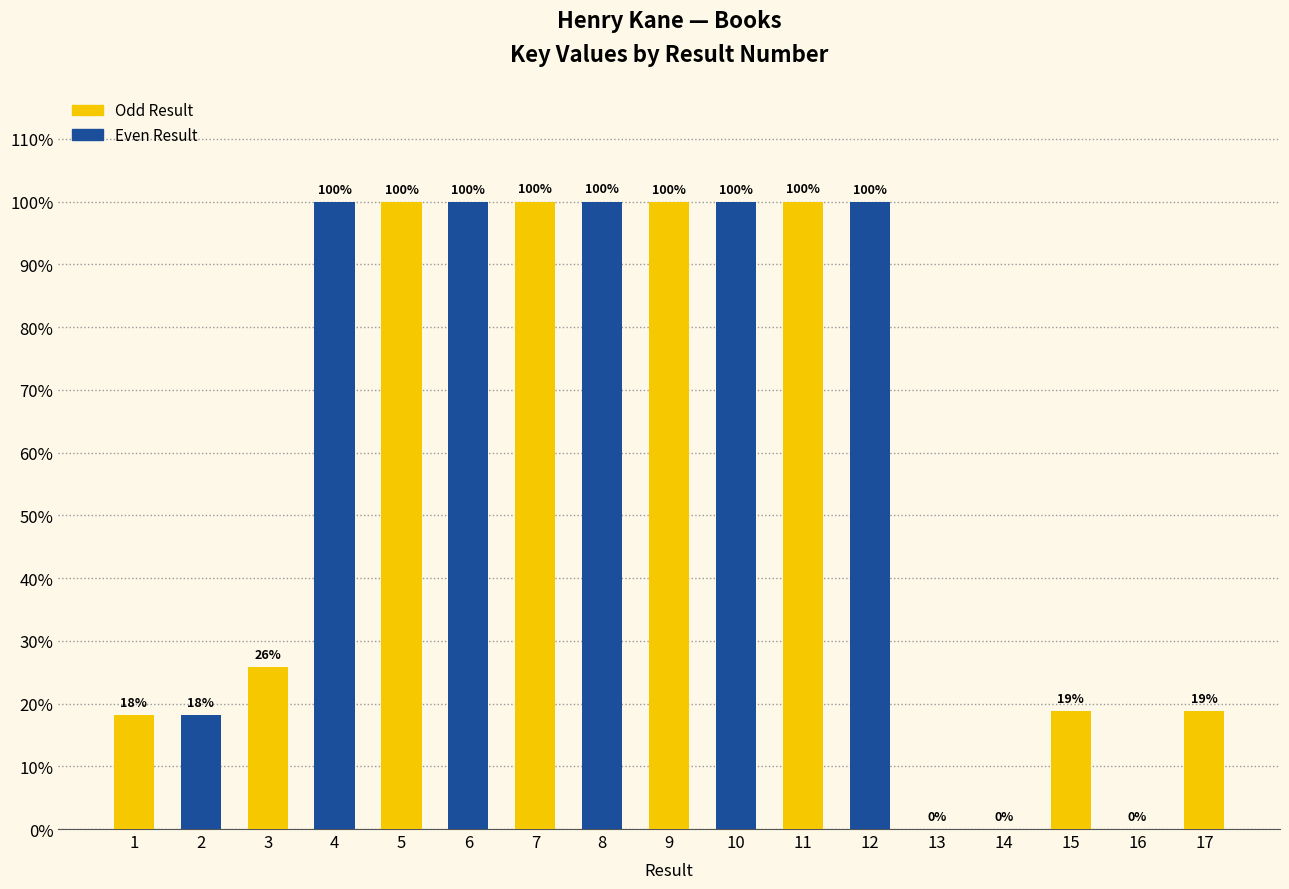

What is the difference between the values at 13 and 15?

18.8